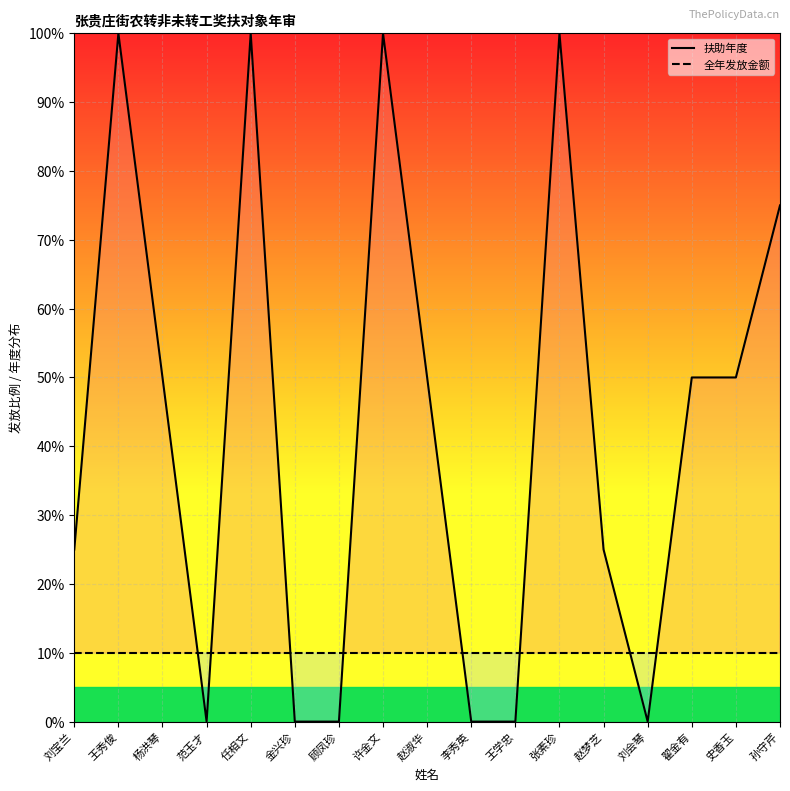

Which series ends up on top after the final intersection of 全年发放金额 and 扶助年度?

扶助年度